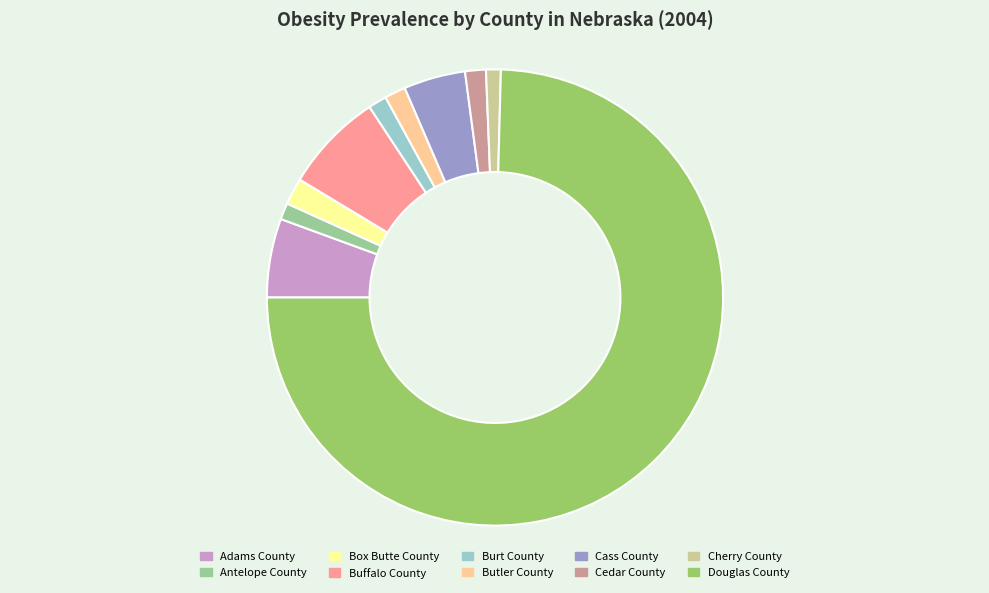

What is the largest slice in the pie chart?

Douglas County